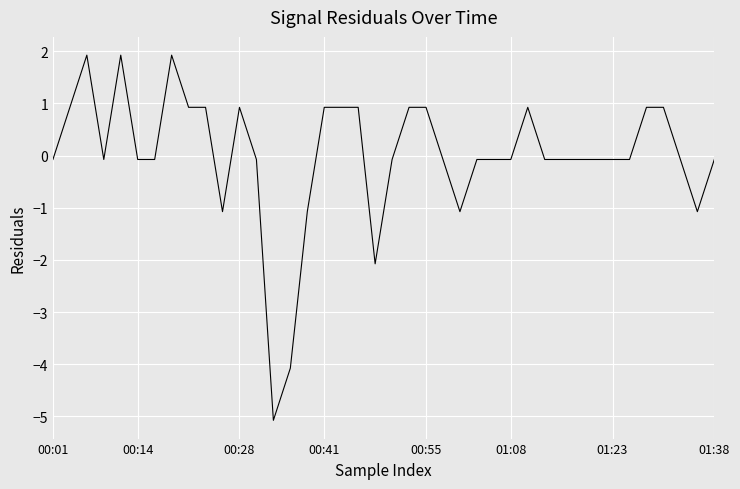

What is the maximum value shown in the chart?

1.9